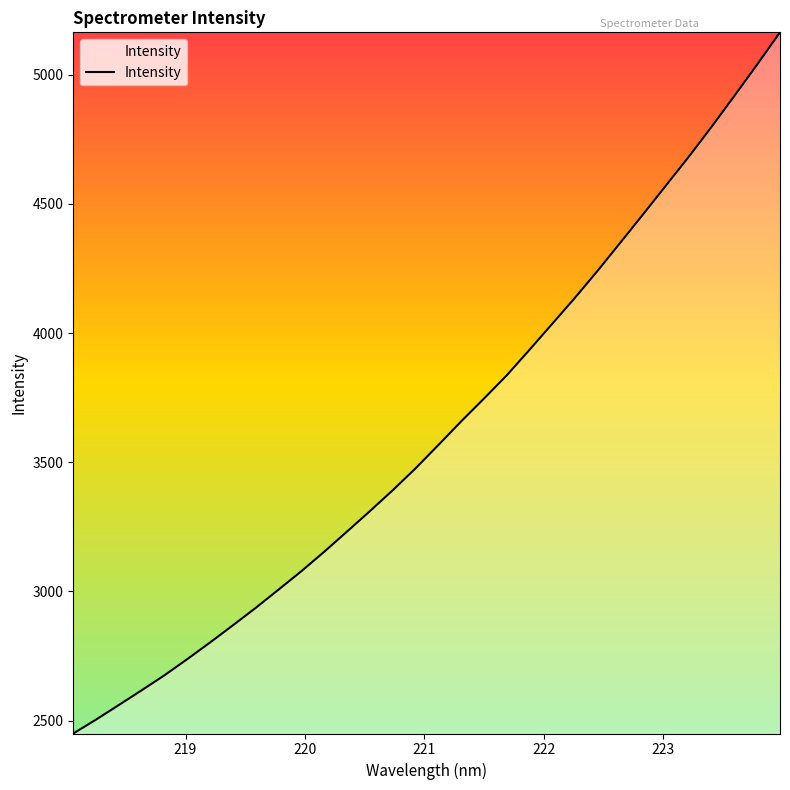

What is the difference between the maximum and second lowest values?

2659.7